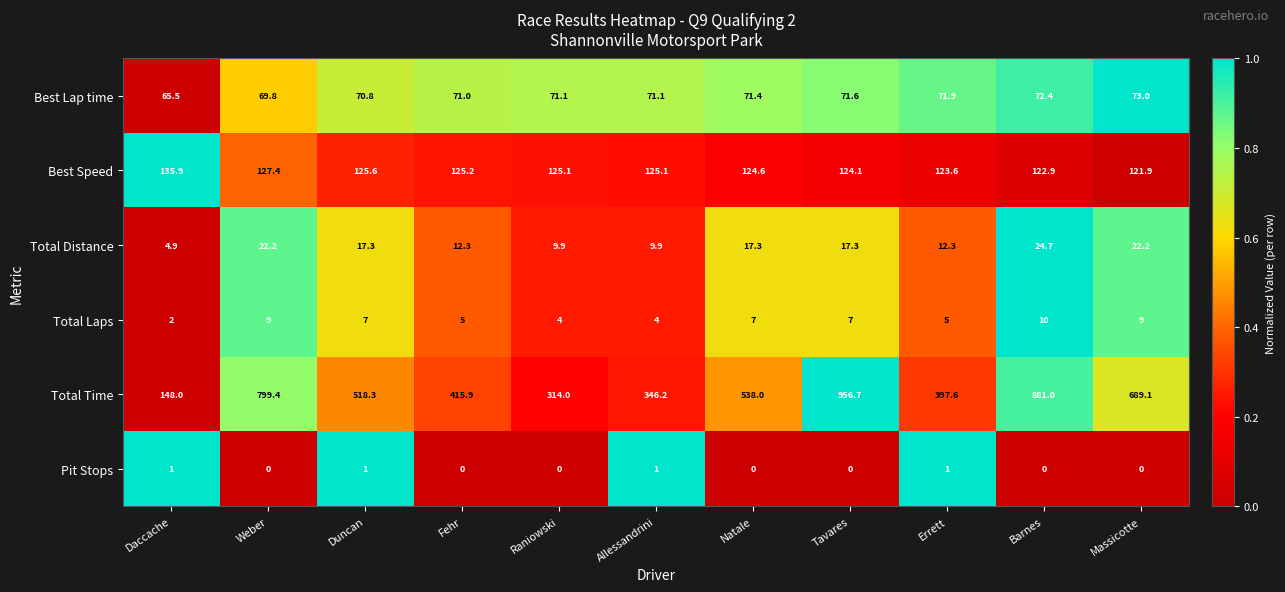

Rank the series by their maximum value, from lowest to highest.

Pit Stops, Total Laps, Total Distance, Best Lap time, Best Speed, Total Time